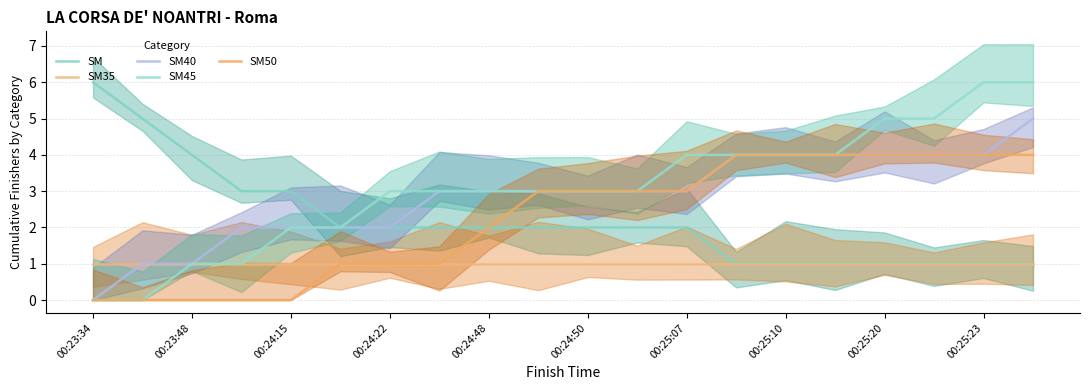

Where does the SM40 series first go above 3?

13